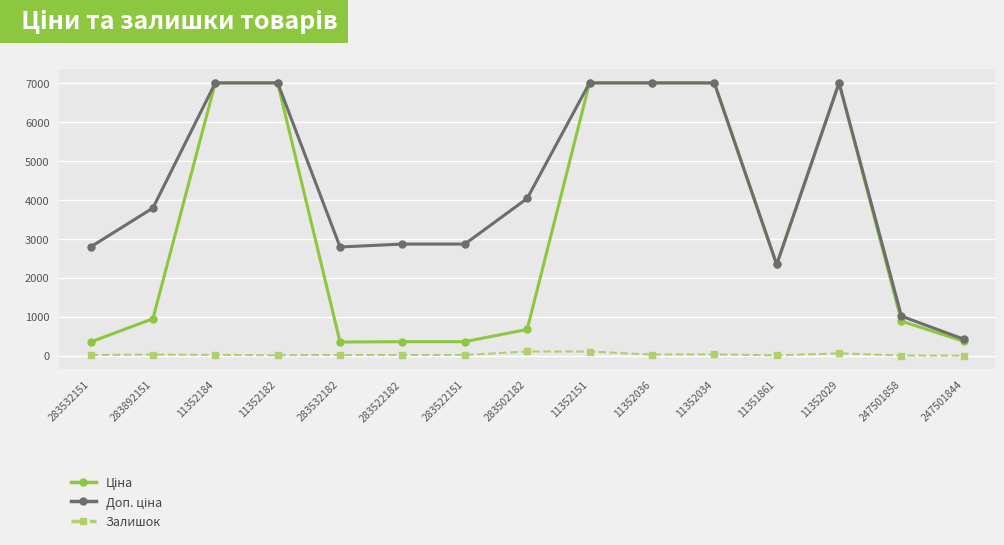

The Залишок series shows 27.0 at 283892151. True or false?

True